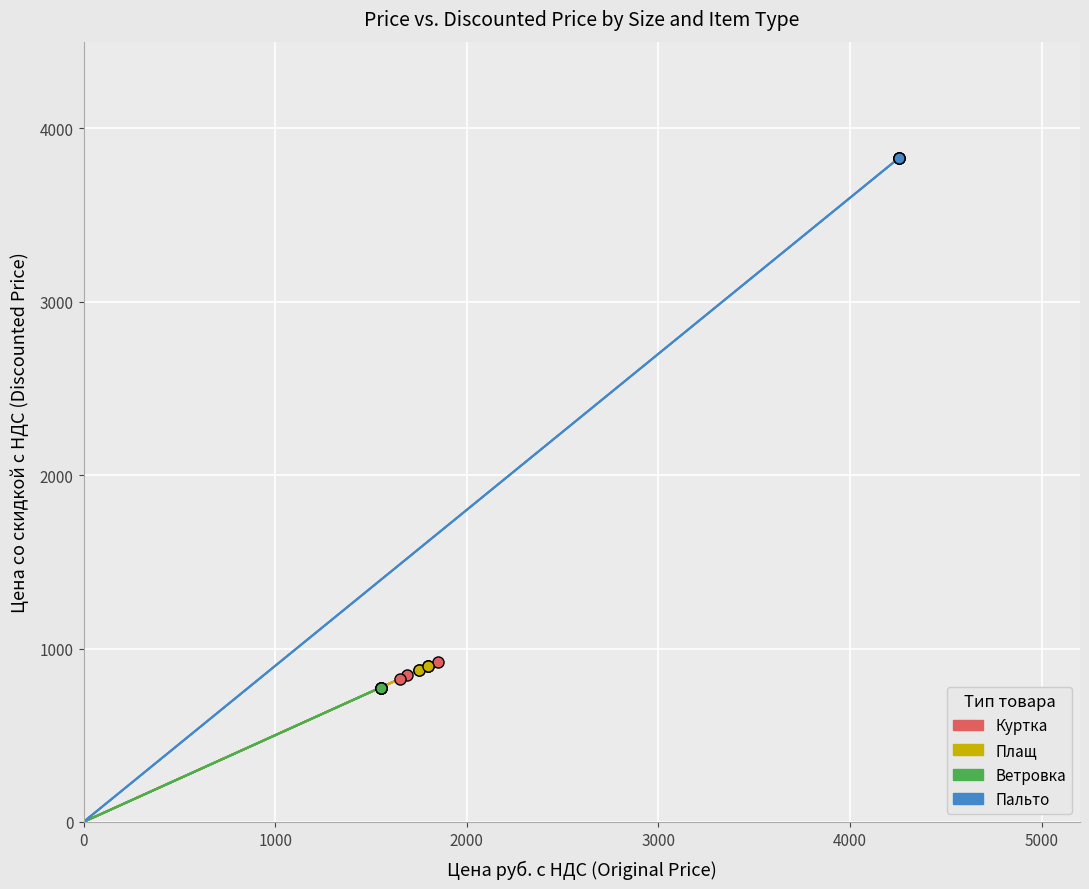

How many positive values does the Пальто series have?

1